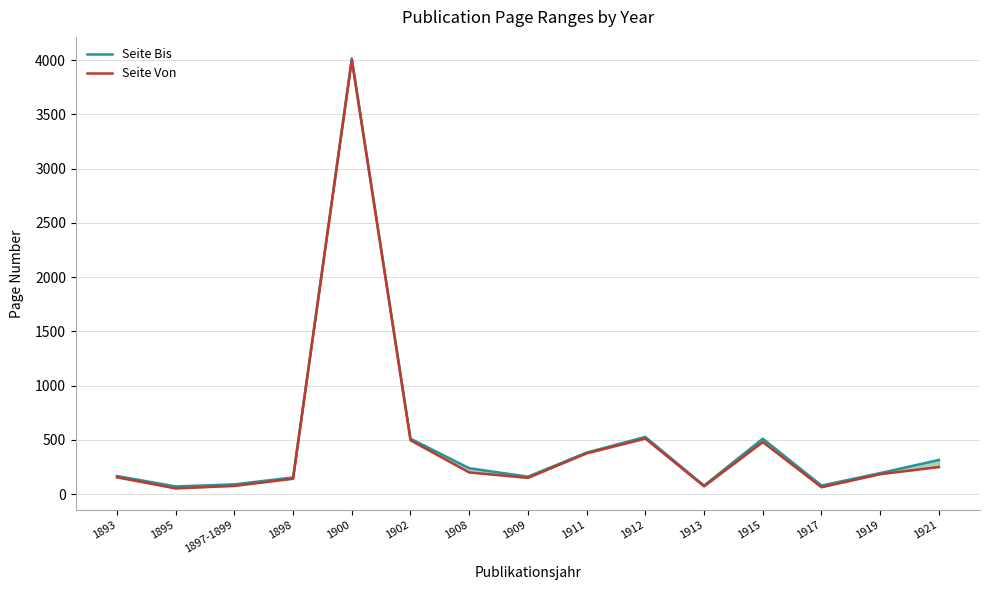

What is the sum of all Seite Von values?

7225